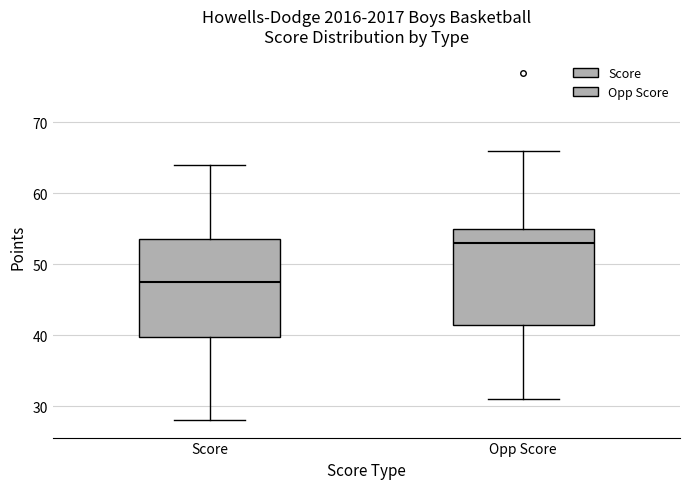

Reading left to right, read every box against the y-axis: the position of its median line, the range the box covers, and the ends of its whiskers. The values are not printed on the chart, so give them approximately, as read against the axis.

Score: median 48, box 40 to 54, whiskers 28 to 64
Opp Score: median 53, box 42 to 55, whiskers 31 to 66